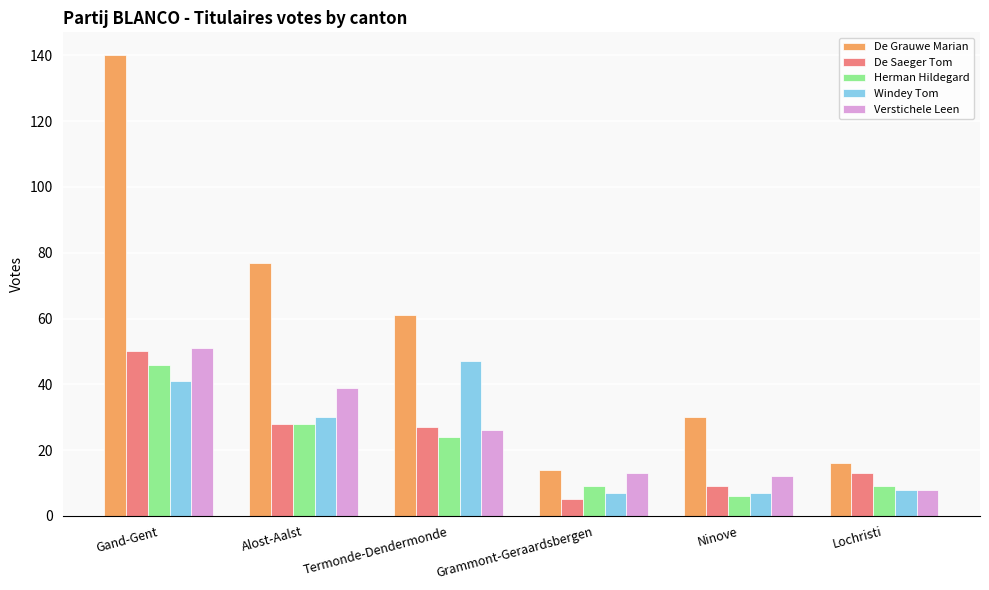

Which category has the lowest value in the De Grauwe Marian series?

Grammont-Geraardsbergen